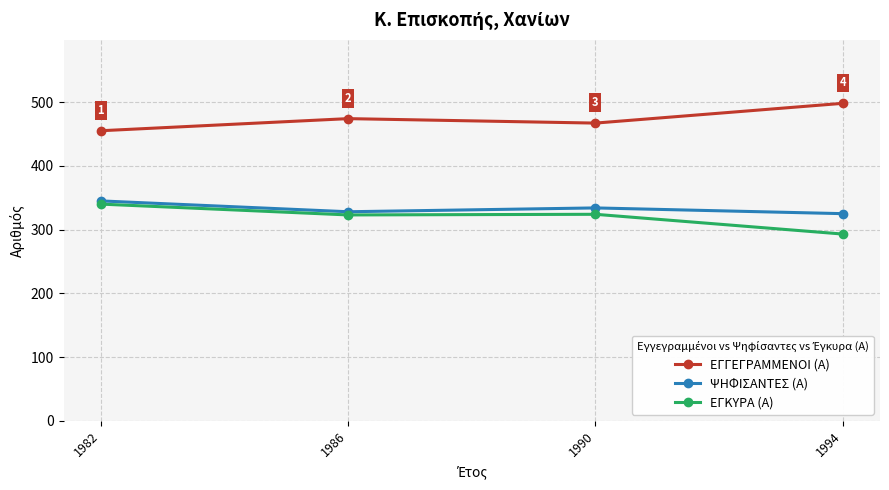

The value of ΕΓΓΕΓΡΑΜΜΕΝΟΙ (Α) at 1994 is 882. True or false?

False